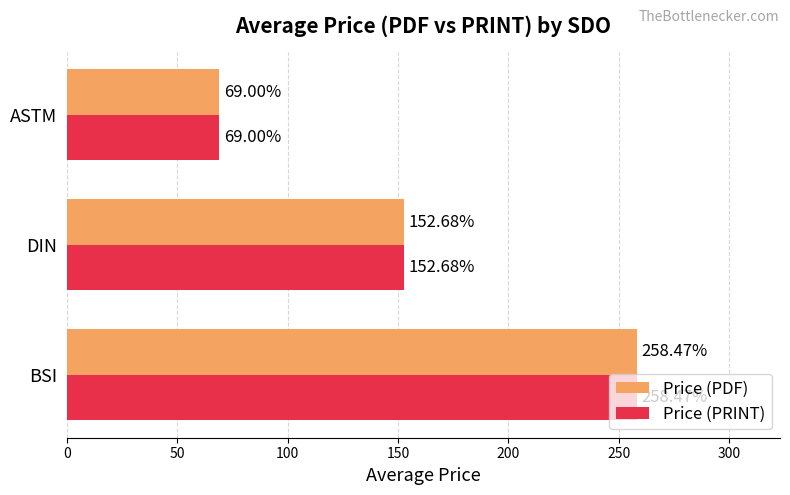

What are all the series names shown in the legend?

Price (PDF), Price (PRINT)